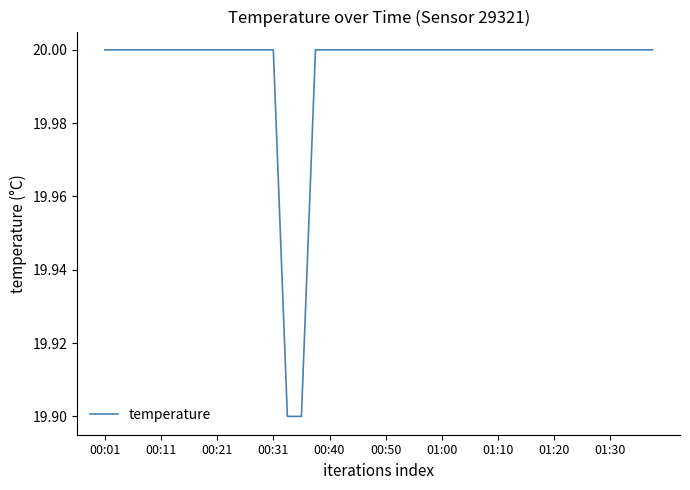

What is the maximum value shown in the chart?

20.0